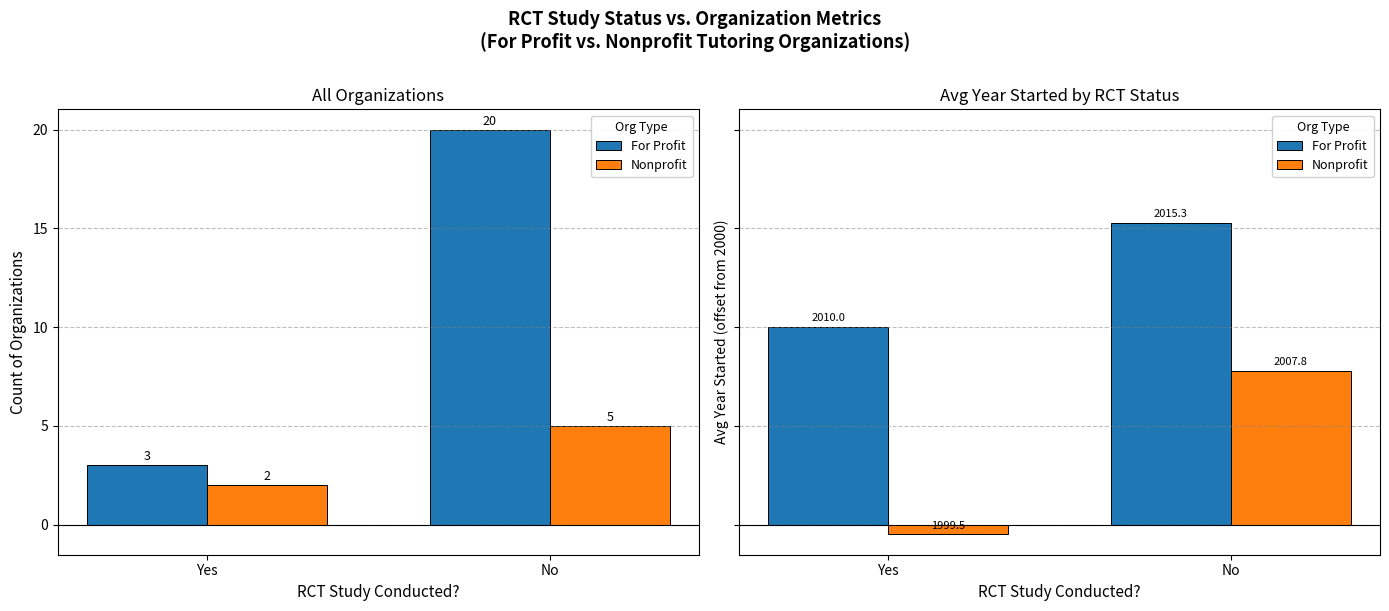

Is the value of For Profit at No greater than the value of Nonprofit at Yes?

Yes